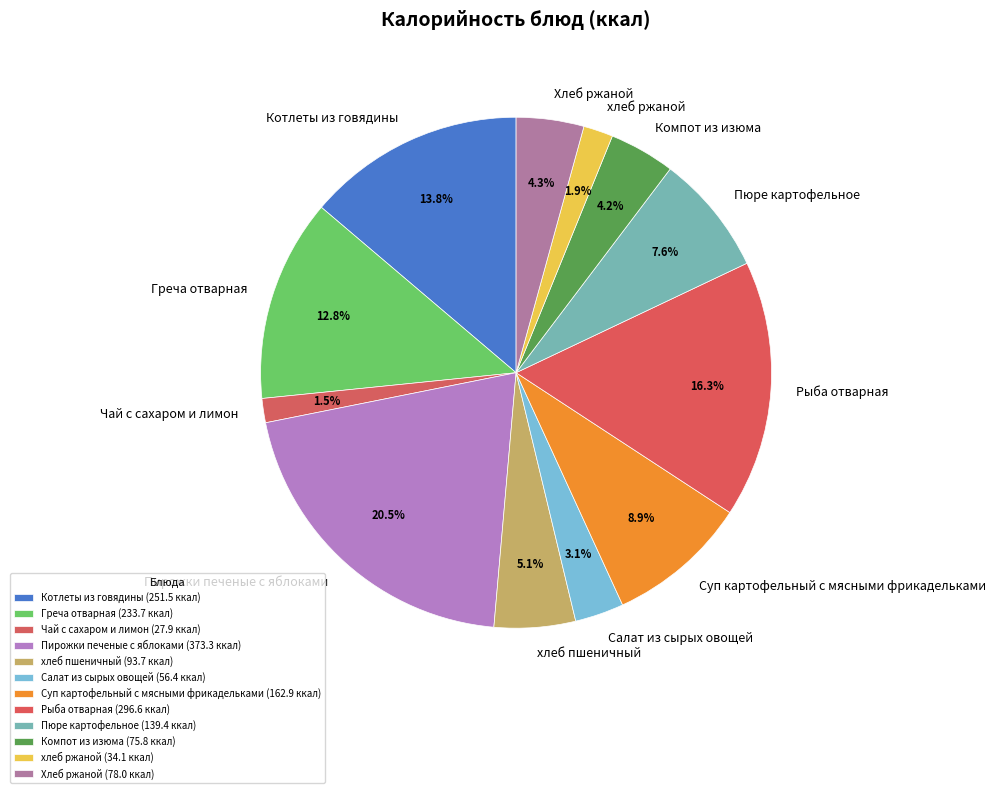

Does Компот из изюма account for over 50% of the chart?

No